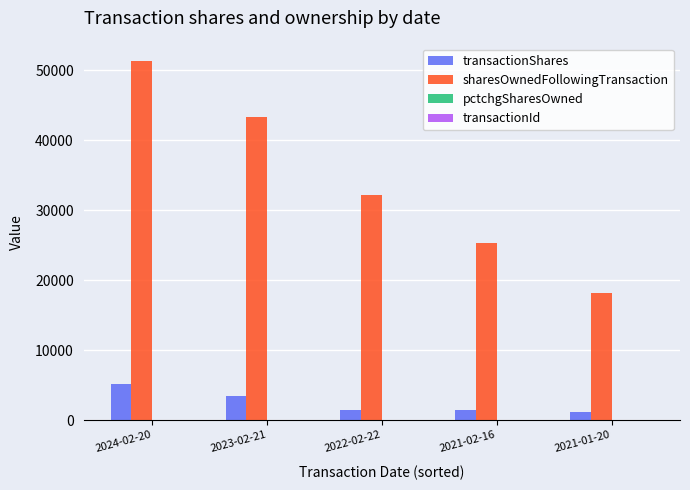

Which series has the largest total across all categories?

sharesOwnedFollowingTransaction